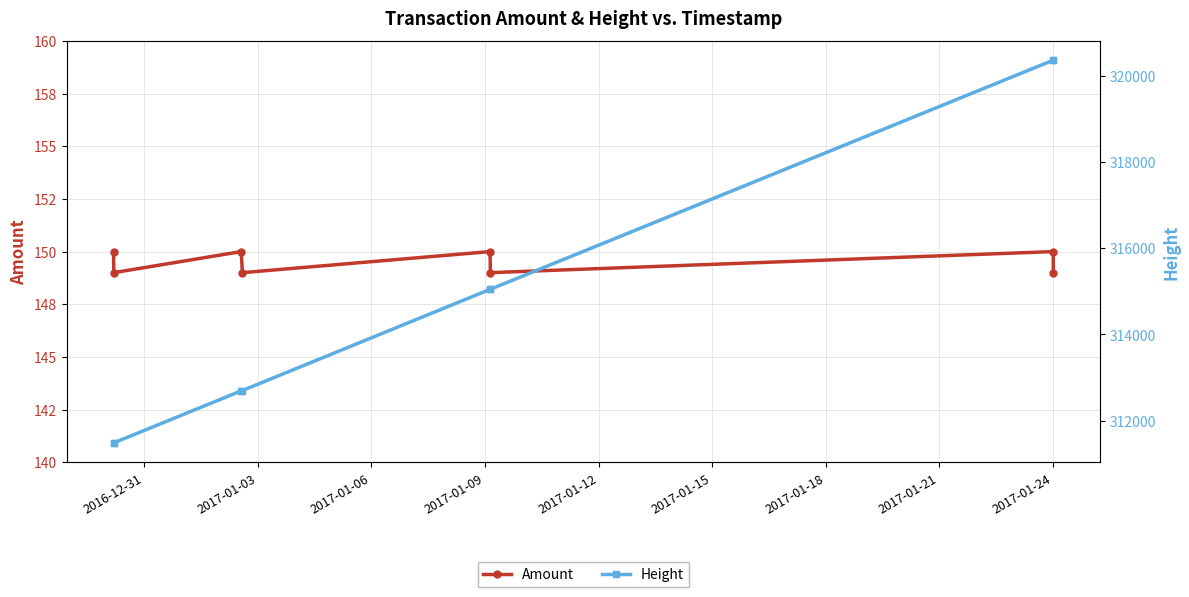

What position from the left is 2016-12-31?

1